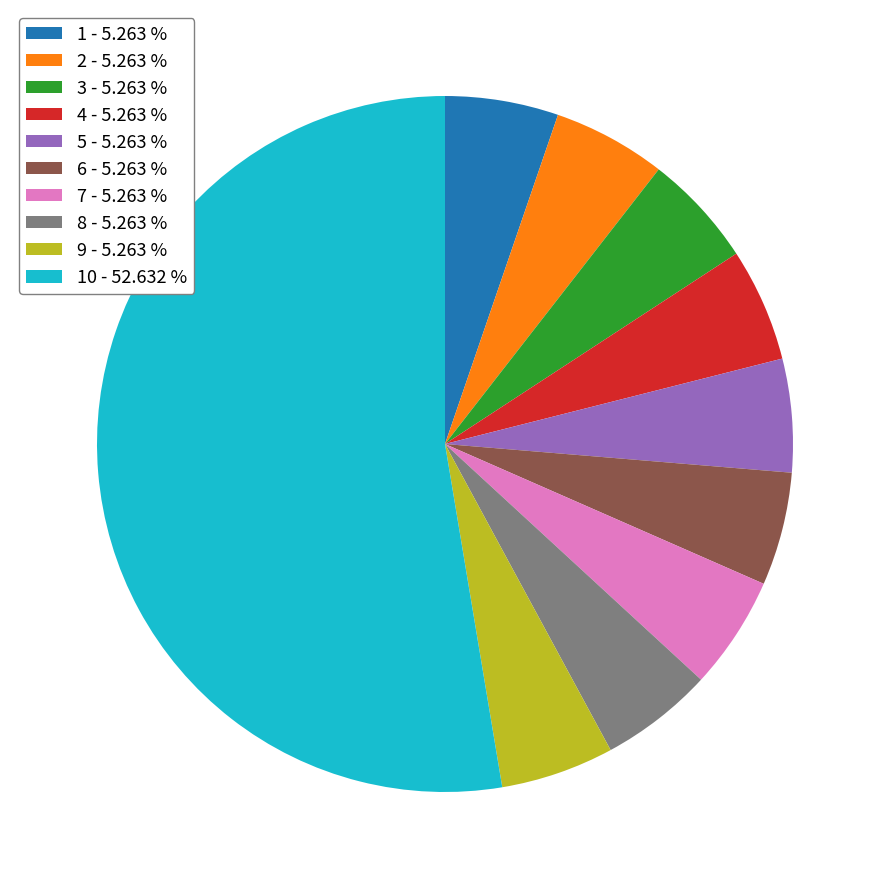

What is the largest slice in the pie chart?

10 - 52.632 %